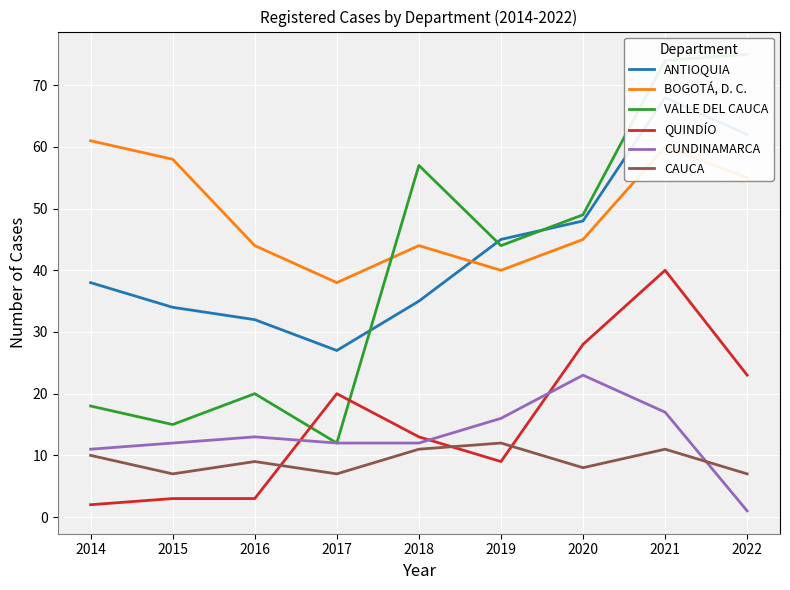

After their last crossing, which series has the higher values: VALLE DEL CAUCA or ANTIOQUIA?

VALLE DEL CAUCA